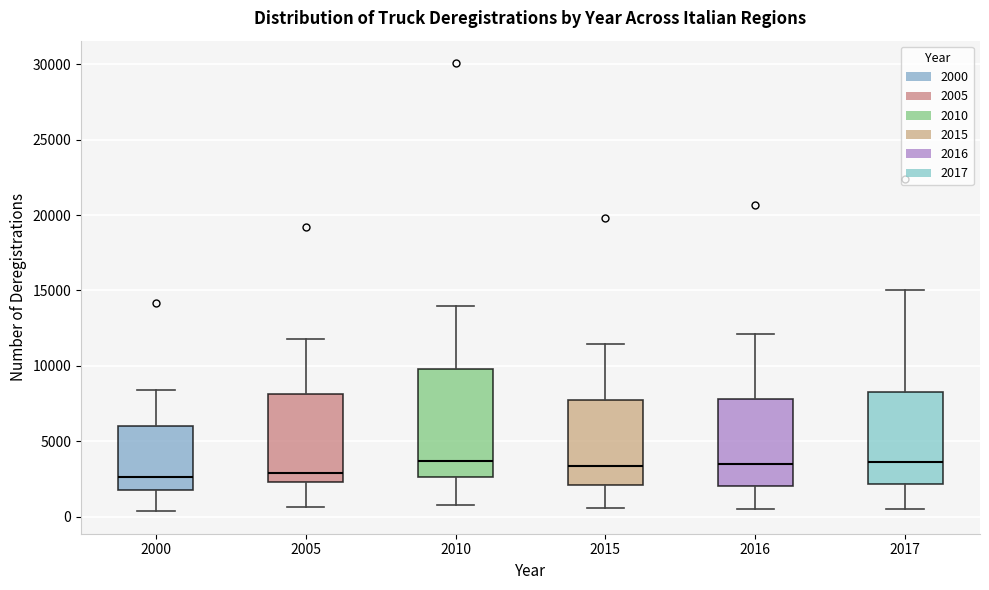

Where is the lower edge of the box at x = 2010 on the y-axis? The values are not printed on the chart, so give them approximately, as read against the axis.

2500